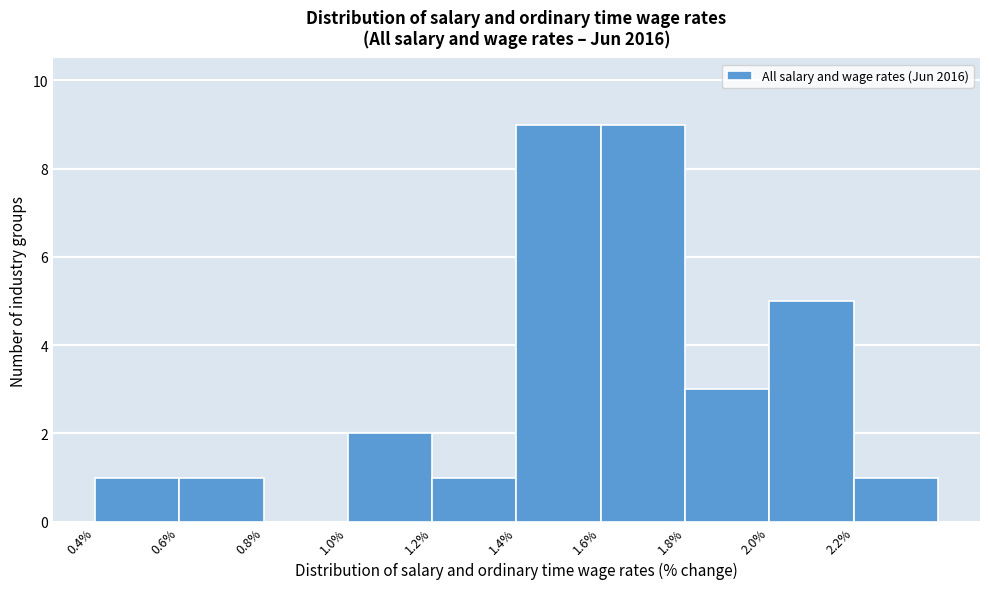

How tall is the bar that spans 2.2 to 2.4 on the x-axis? The values are not printed on the chart, so give them approximately, as read against the axis.

1